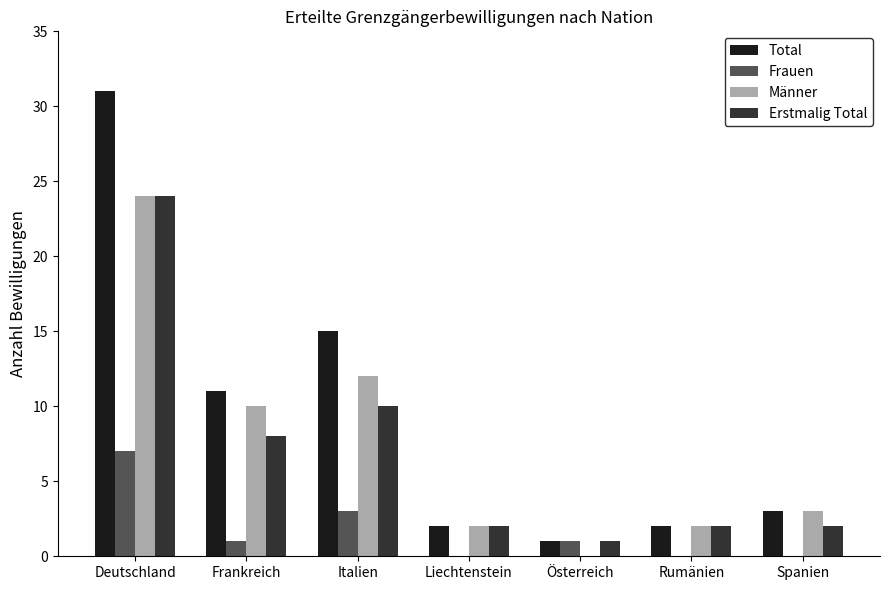

How many values in Männer are above zero?

6